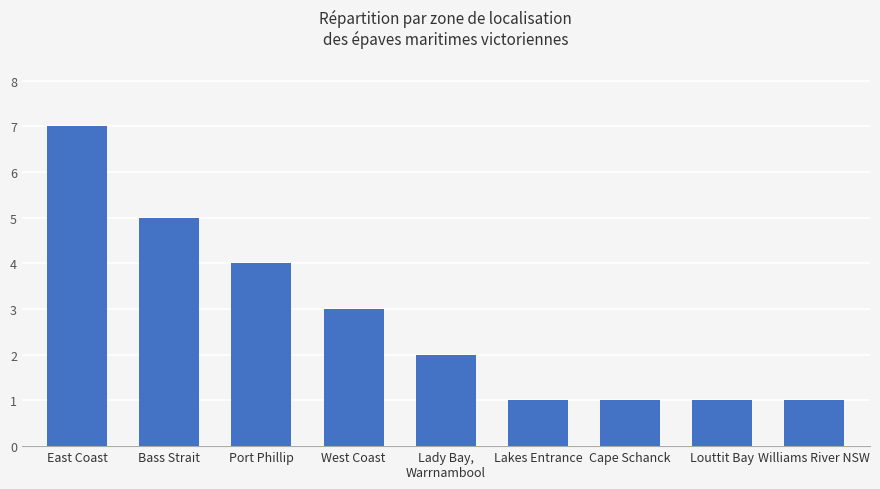

What is the difference between the maximum and minimum values?

6